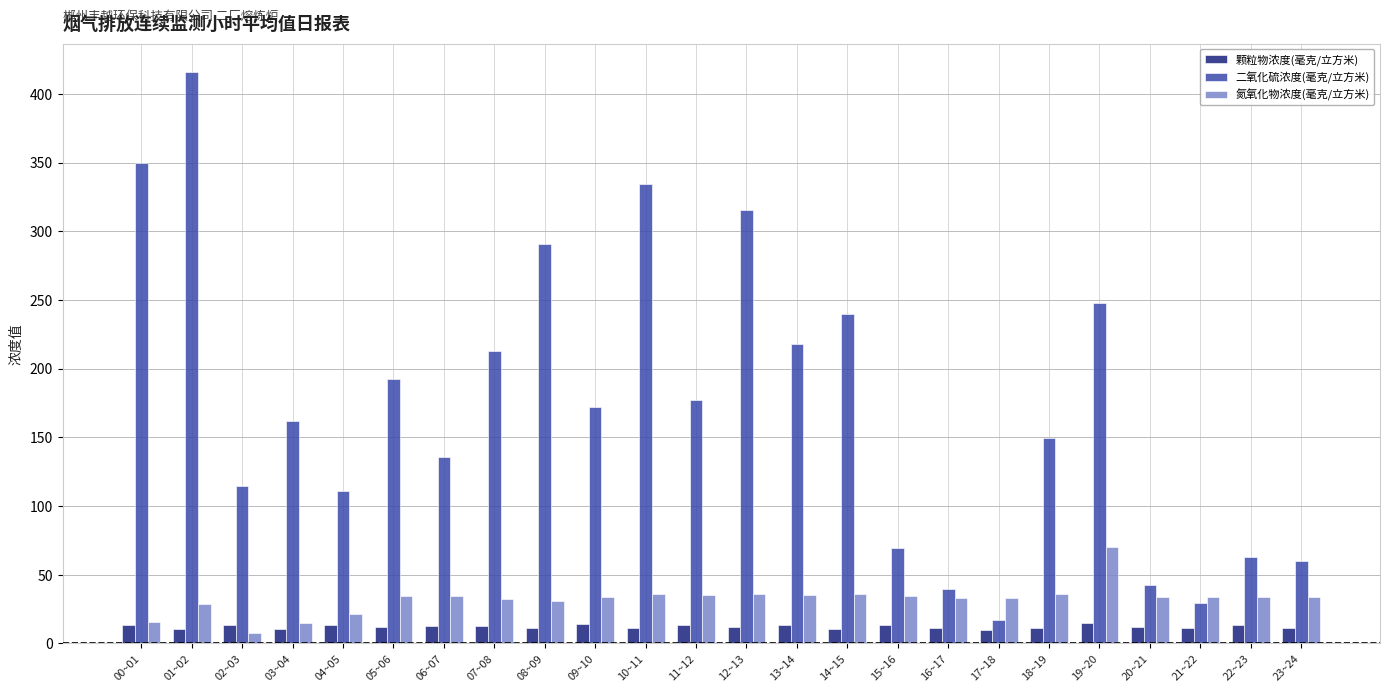

What is the difference between the maximum and second lowest values in the 氮氧化物浓度(毫克/立方米) series?

55.2